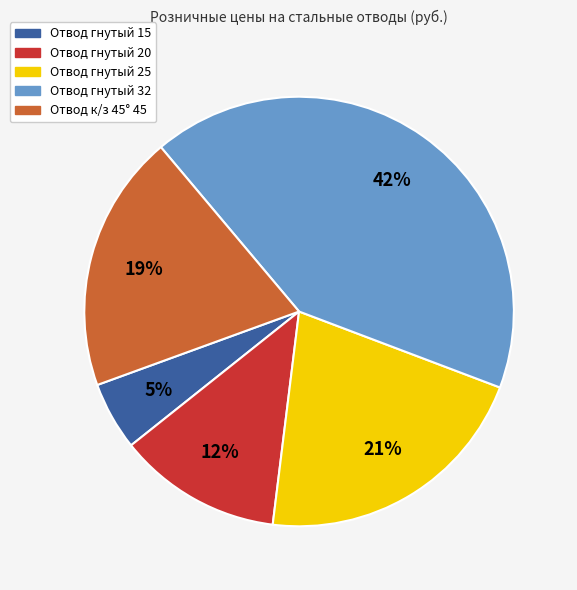

Which slice is the largest?

Отвод гнутый 32